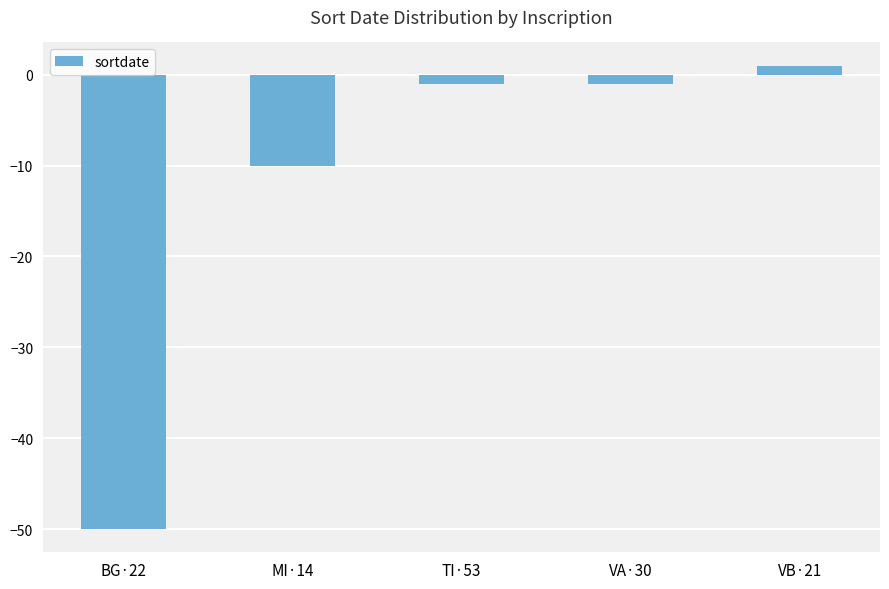

Between TI·53 and VB·21, which is larger?

VB·21